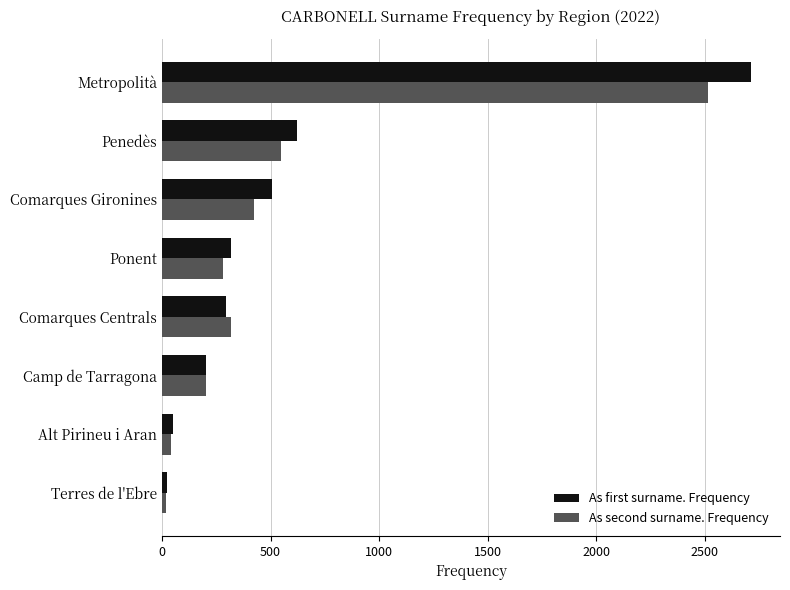

What are all the series names shown in the legend?

As first surname. Frequency, As second surname. Frequency